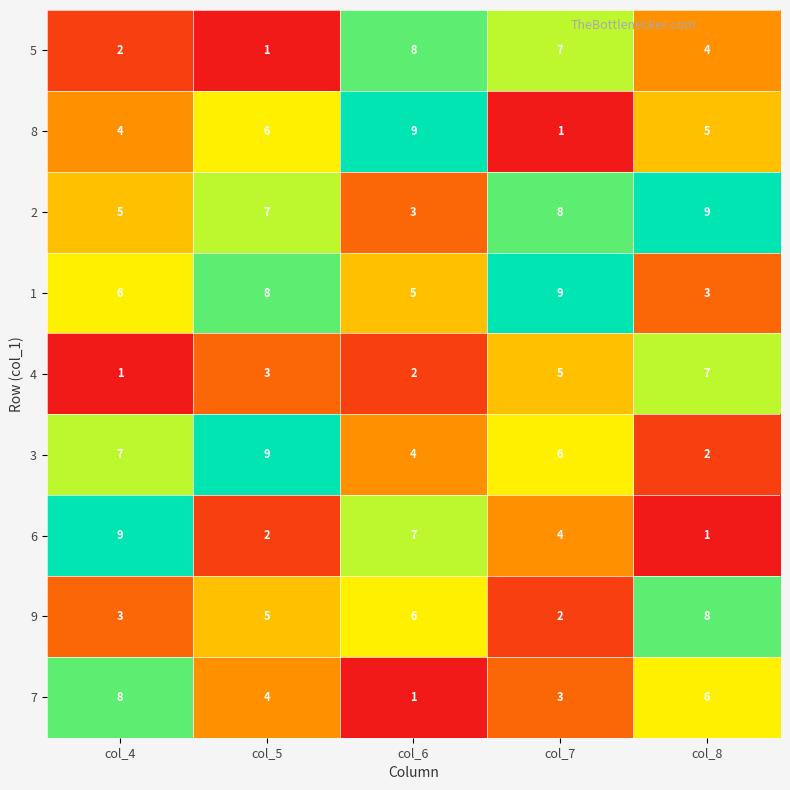

What is the average value of the 8 series?

5